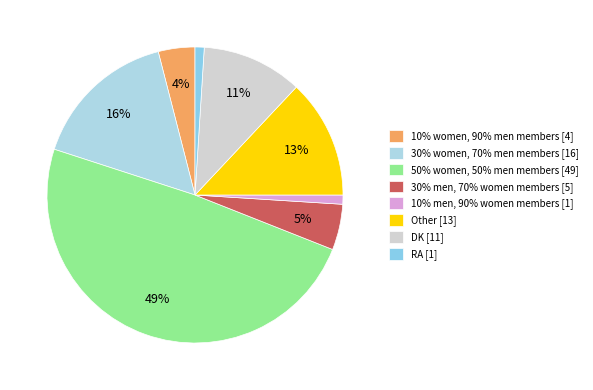

To the nearest percent, what is the difference between the largest and smallest slice percentages?

48%